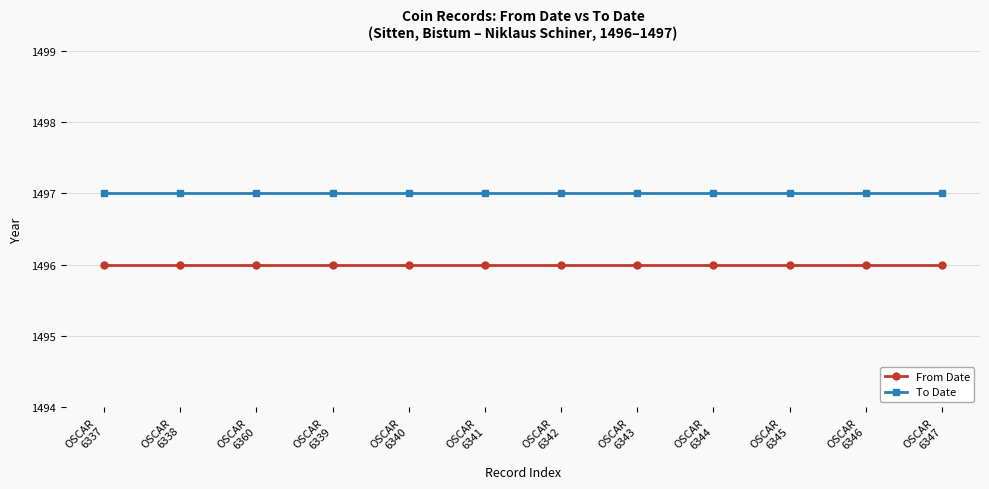

Is it true that To Date equals 940 at OSCAR
6339?

False